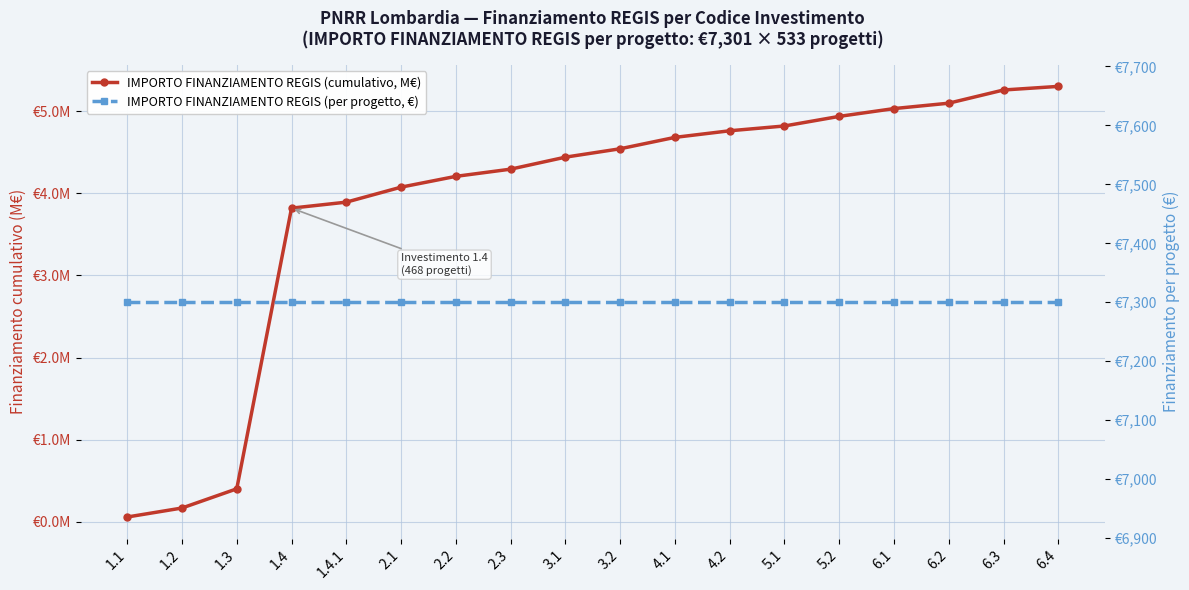

What is the greatest value displayed?

7301.0